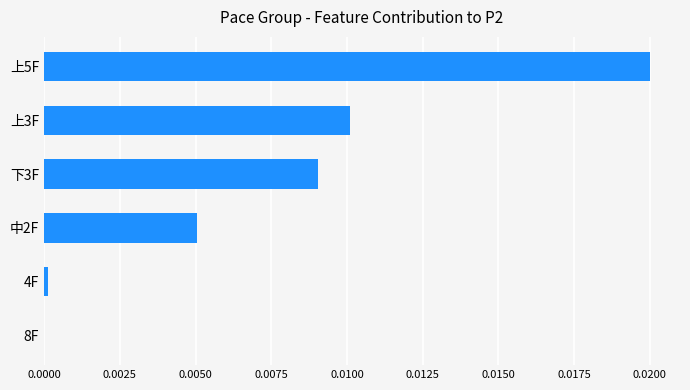

The chart shows a value of 0.0 at 上5F. True or false?

True